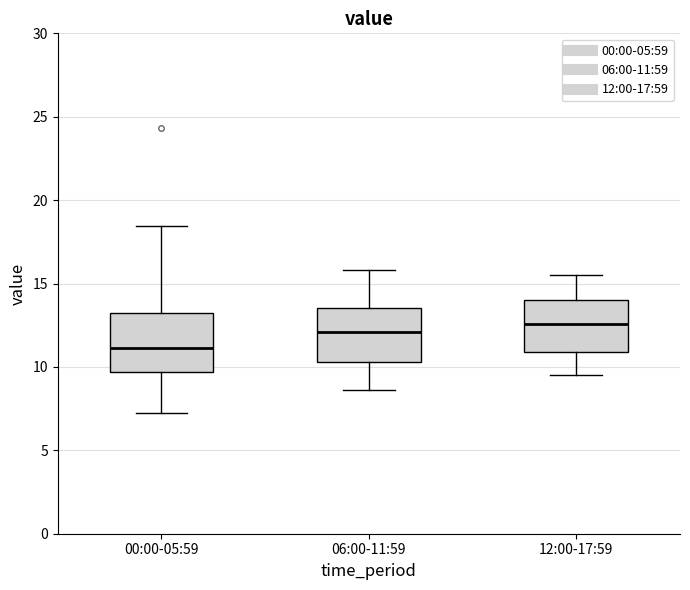

Reading left to right, read every box against the y-axis: the position of its median line, the range the box covers, and the ends of its whiskers. The values are not printed on the chart, so give them approximately, as read against the axis.

00:00-05:59: median 11.0, box 9.5 to 13.0, whiskers 7.0 to 18.5
06:00-11:59: median 12.0, box 10.5 to 13.5, whiskers 8.5 to 16.0
12:00-17:59: median 12.5, box 11.0 to 14.0, whiskers 9.5 to 15.5